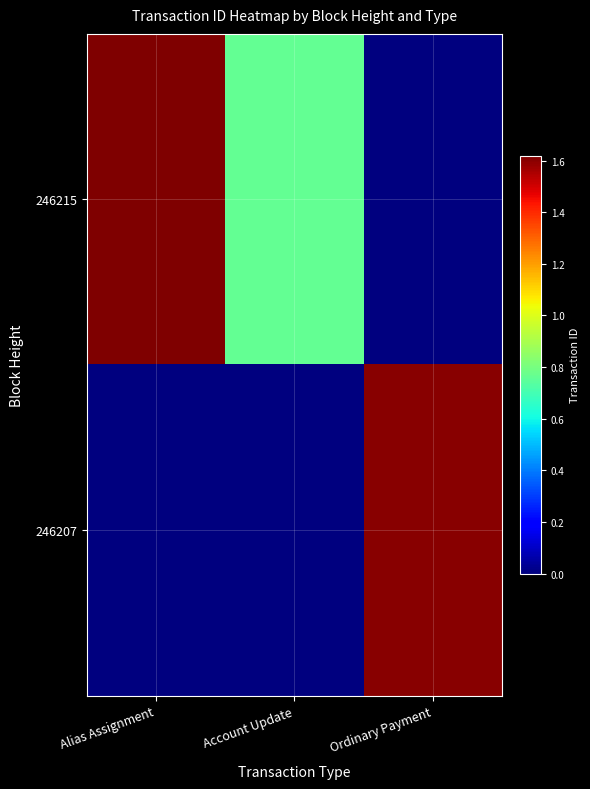

At which category is the sum across all series the highest?

Alias Assignment